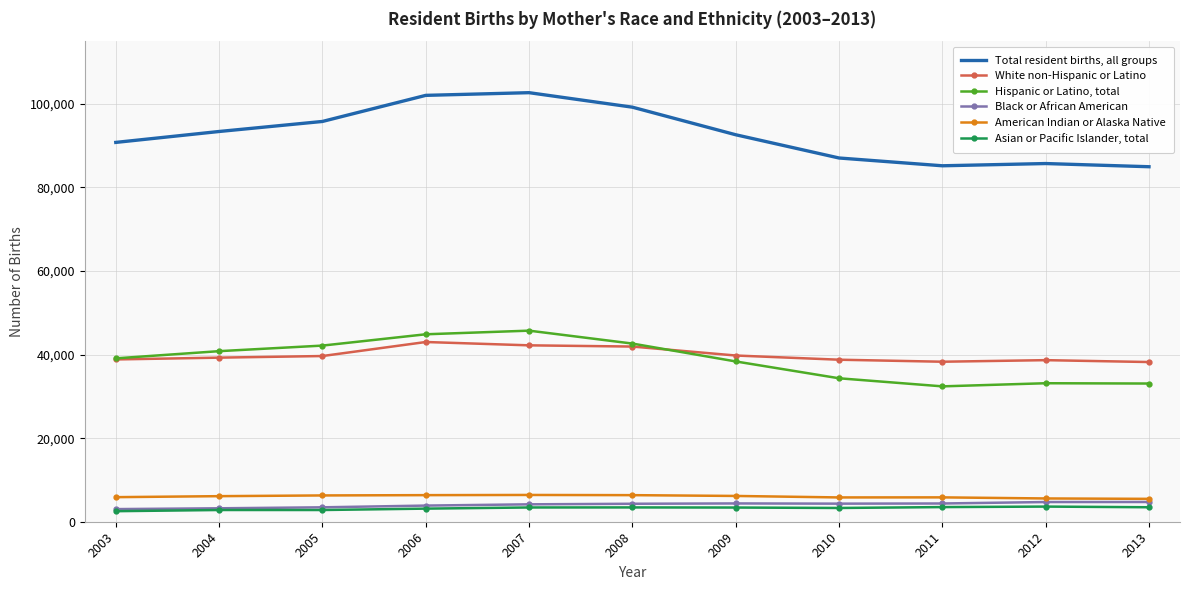

Is it true that White non-Hispanic or Latino equals 38777 at 2010?

True